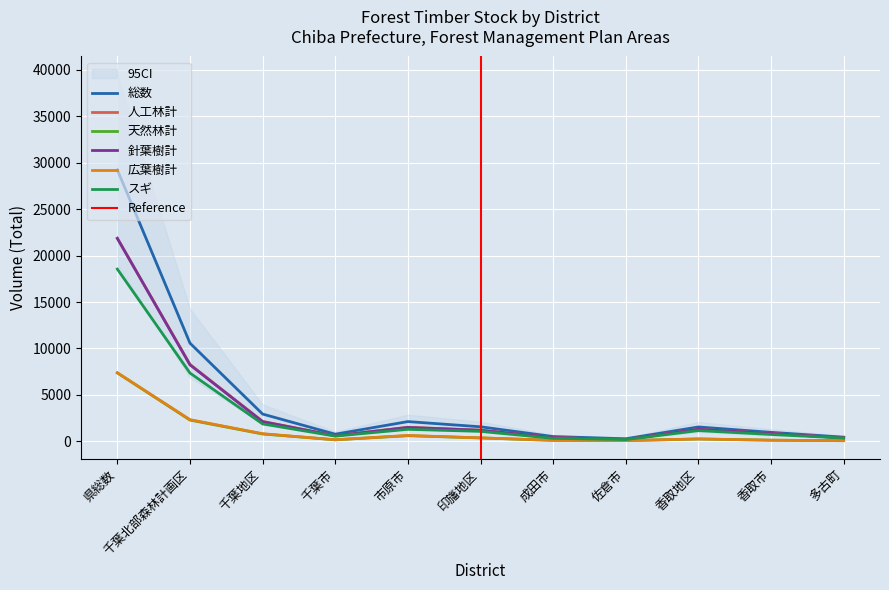

At which category is the sum across all series the highest?

県総数